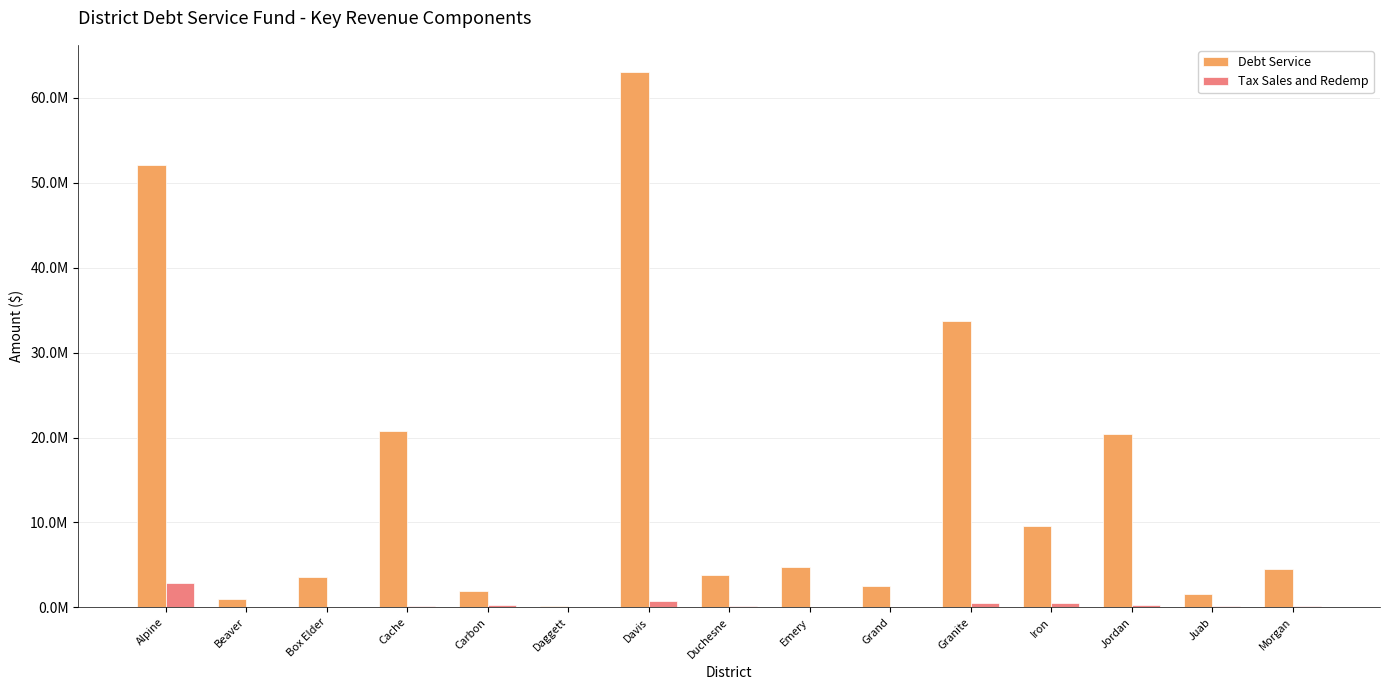

Reading left to right, what are all the values shown in this chart?

Debt Service: 52054197	1044577	3574530	20761987	1971479	142223	63092687	3828644	4809552	2576947	33675841	9632051	20404918	1605111	4536507
Tax Sales and Redemp: 2917527	96442	55315	220188	238371	0	719041	136953	79234	41959	506935	482532	304996	109362	136112